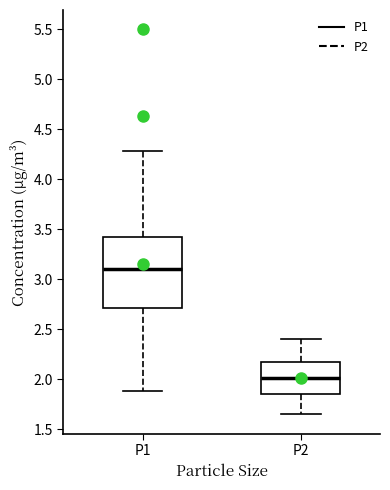

Reading left to right, read every box against the y-axis: the position of its median line, the range the box covers, and the ends of its whiskers. The values are not printed on the chart, so give them approximately, as read against the axis.

P1: median 3.10, box 2.70 to 3.45, whiskers 1.90 to 4.30
P2: median 2.00, box 1.85 to 2.20, whiskers 1.65 to 2.40